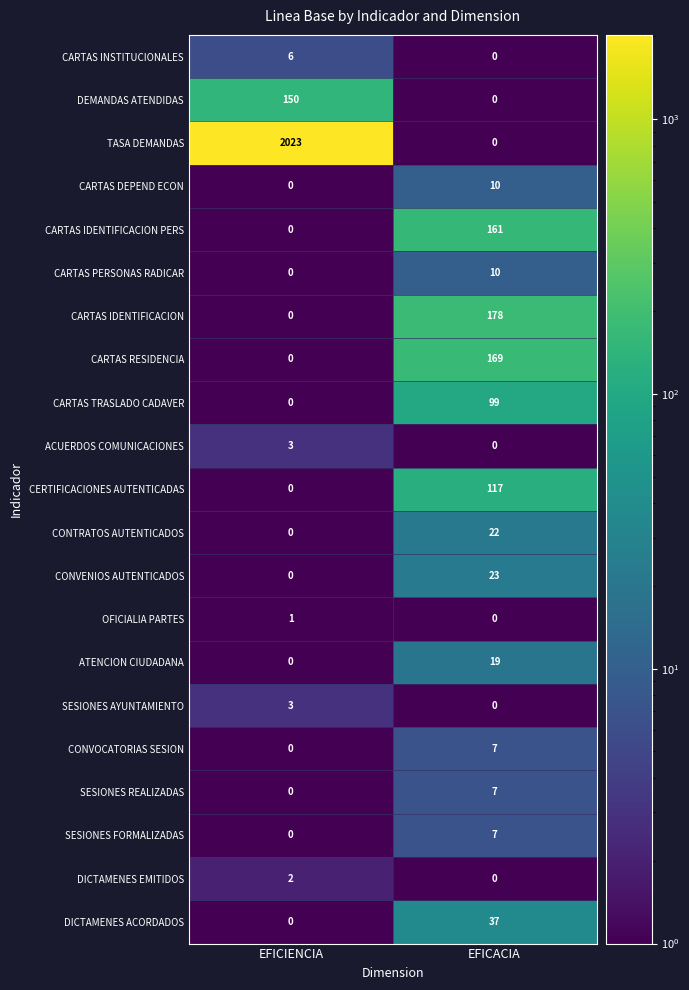

True or false: SESIONES AYUNTAMIENTO has a value of 1 at EFICACIA.

False